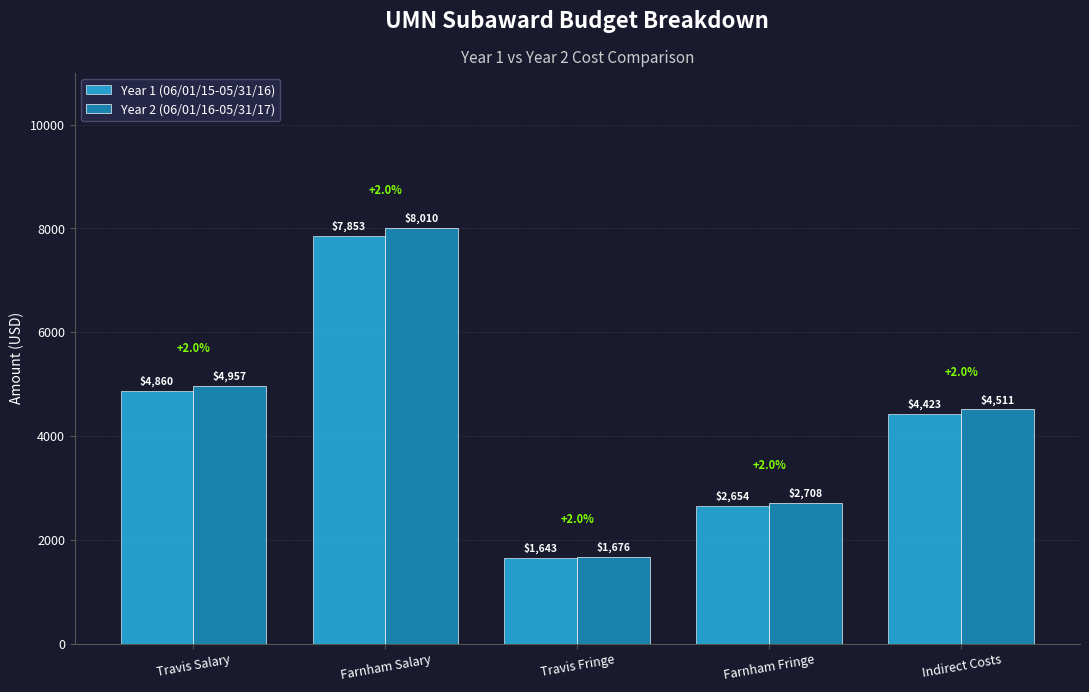

What is the value of the Year 1 (06/01/15-05/31/16) bar at the 5th from the left?

4422.8